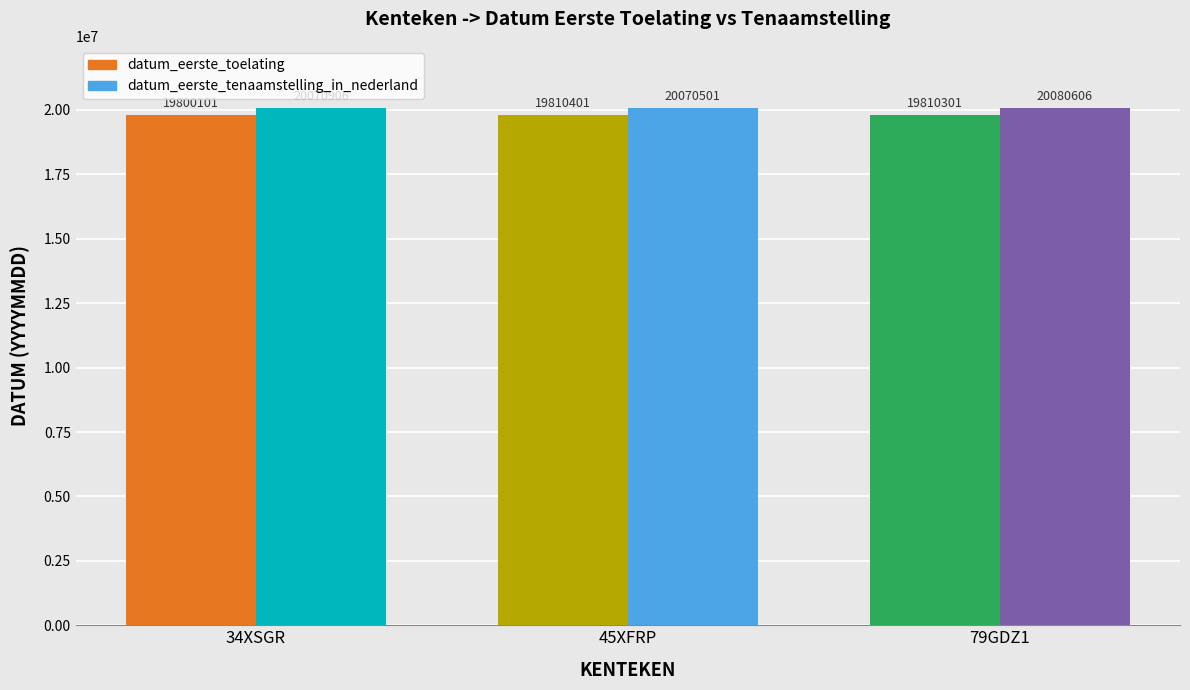

How many categories are shown in the chart?

3